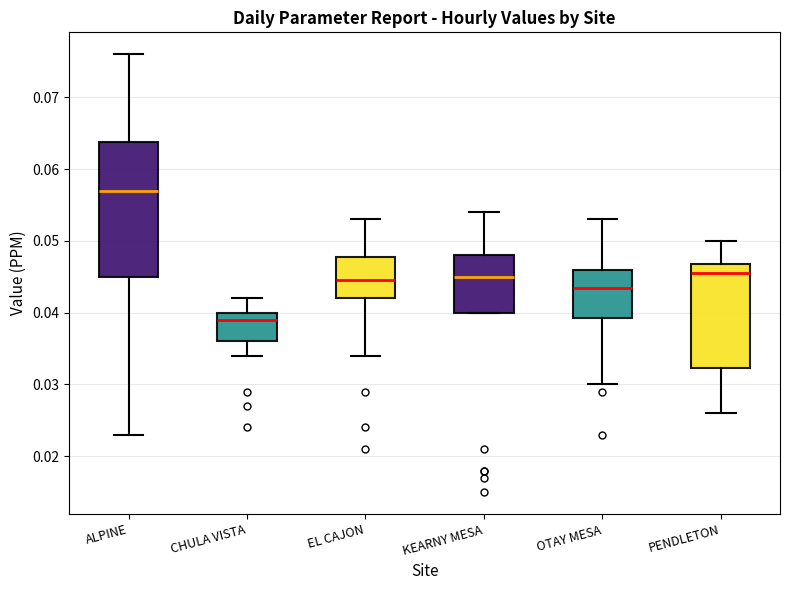

Reading left to right, read every box against the y-axis: the position of its median line, the range the box covers, and the ends of its whiskers. The values are not printed on the chart, so give them approximately, as read against the axis.

ALPINE: median 0.057, box 0.045 to 0.064, whiskers 0.023 to 0.076
CHULA VISTA: median 0.039, box 0.036 to 0.040, whiskers 0.034 to 0.042
EL CAJON: median 0.045, box 0.042 to 0.048, whiskers 0.034 to 0.053
KEARNY MESA: median 0.045, box 0.040 to 0.048, whiskers 0.040 to 0.054
OTAY MESA: median 0.044, box 0.039 to 0.046, whiskers 0.030 to 0.053
PENDLETON: median 0.046, box 0.032 to 0.047, whiskers 0.026 to 0.050